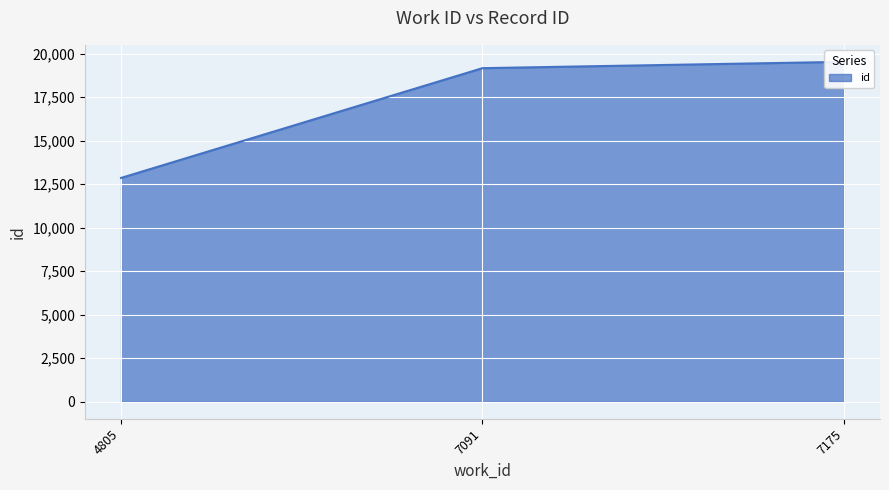

Reading right to left, list all the values displayed in this chart.

19523	19159	12854